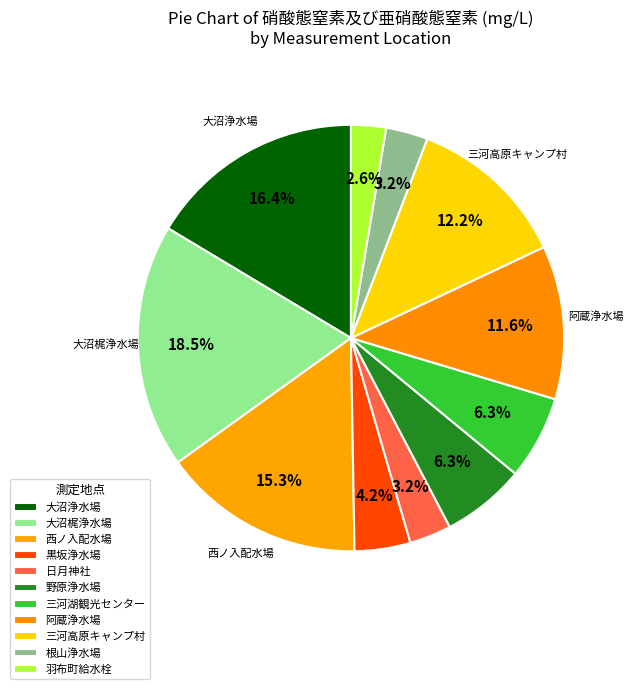

Count the number of slices in the pie.

11